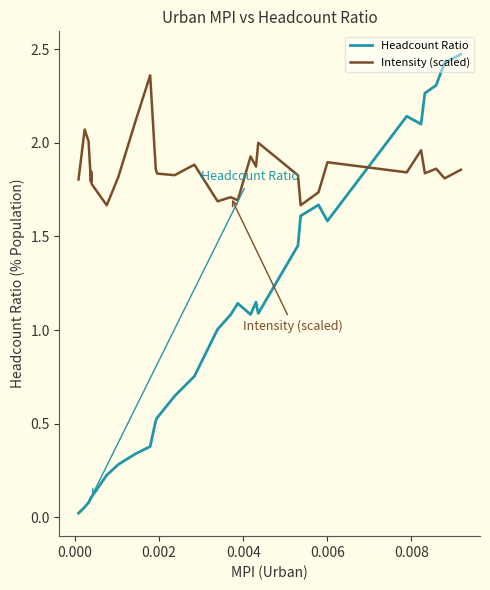

What is the difference between the maximum and minimum values in the Intensity (scaled) series?

0.7